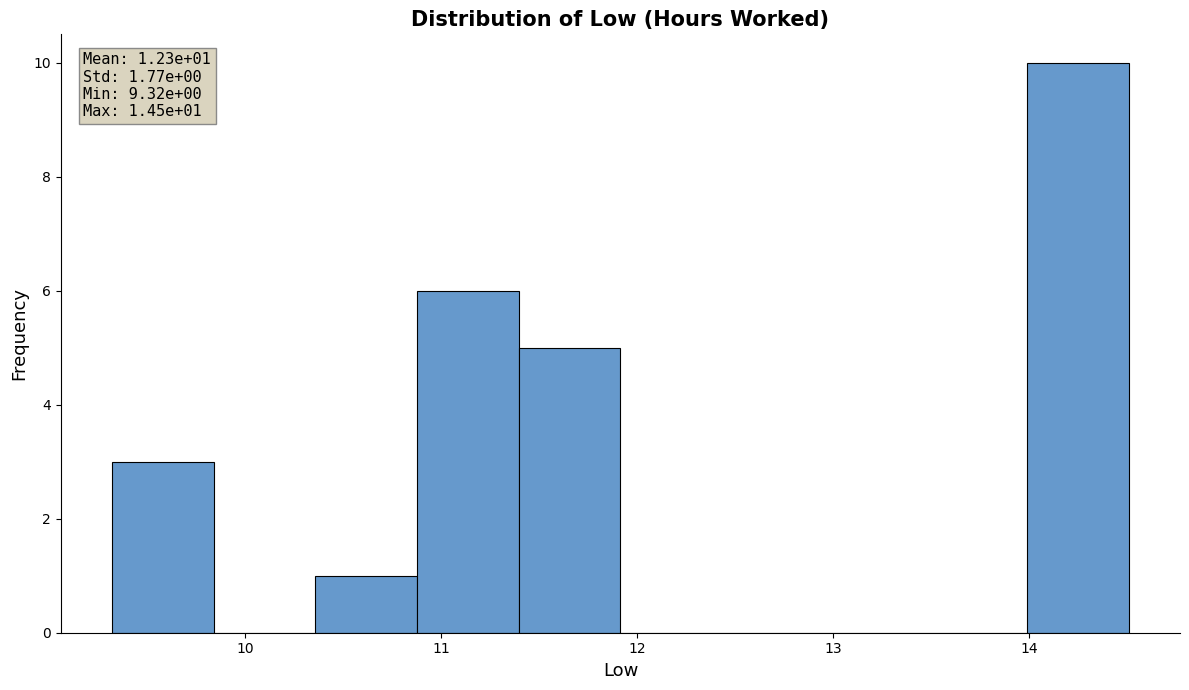

Which range on the x-axis has the tallest bar?

14.0 to 14.5